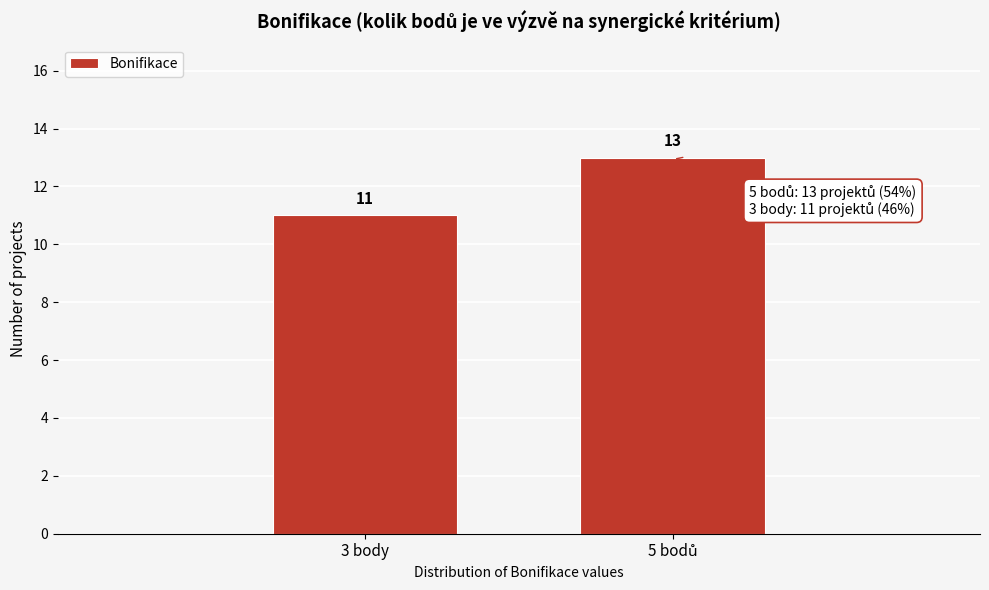

Reading left to right, list all the values displayed in this chart.

11	13